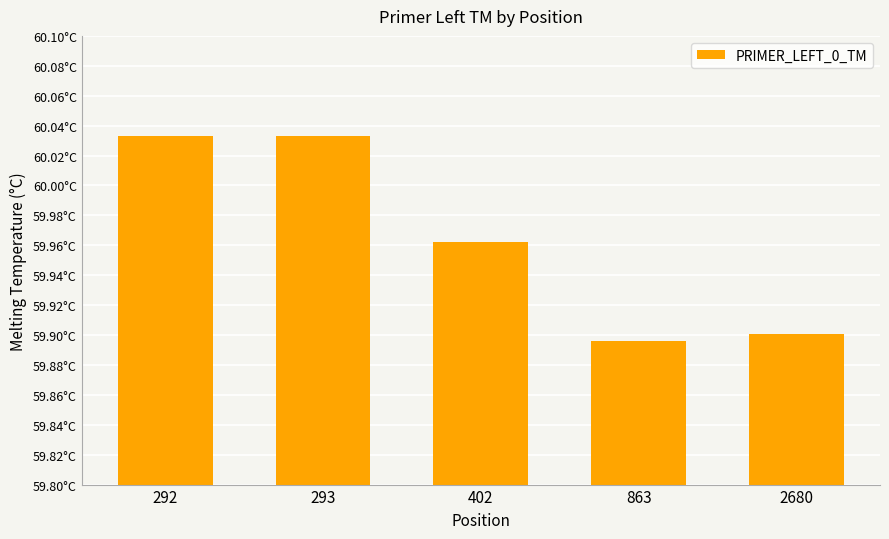

True or false: the data shows 59.9 at 863.

True